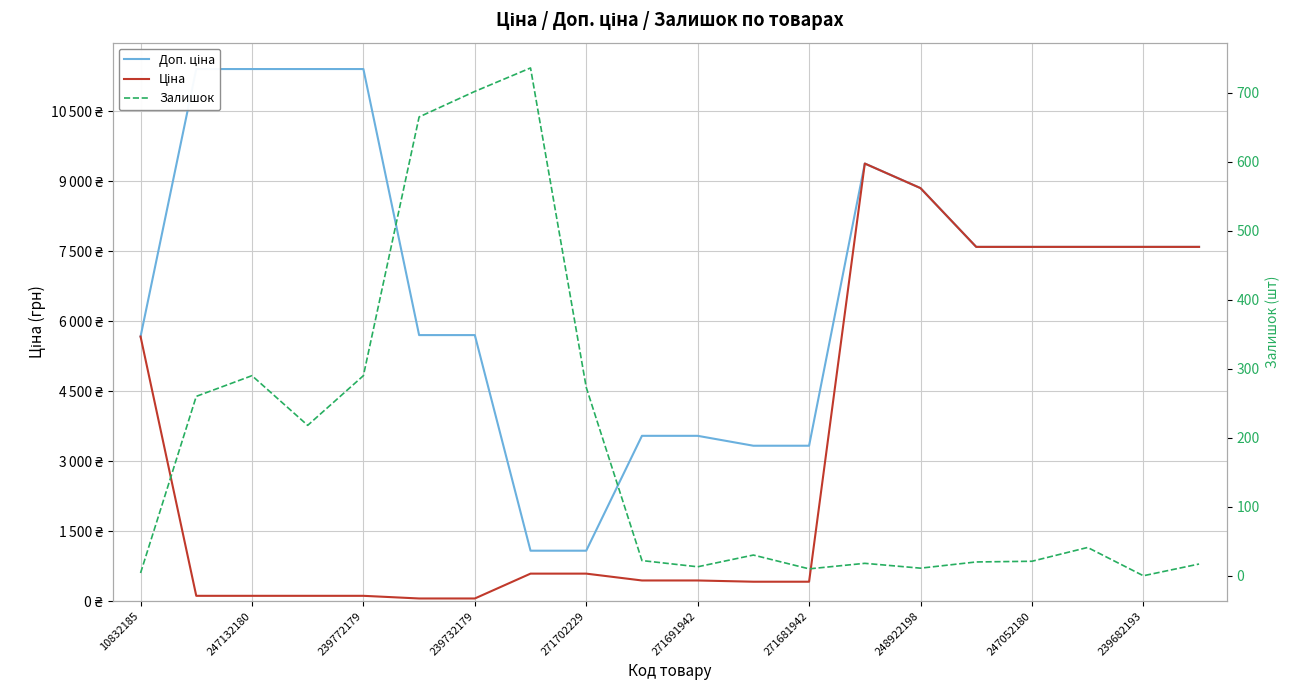

Between 239732179 and 271691942, which is larger?

239732179